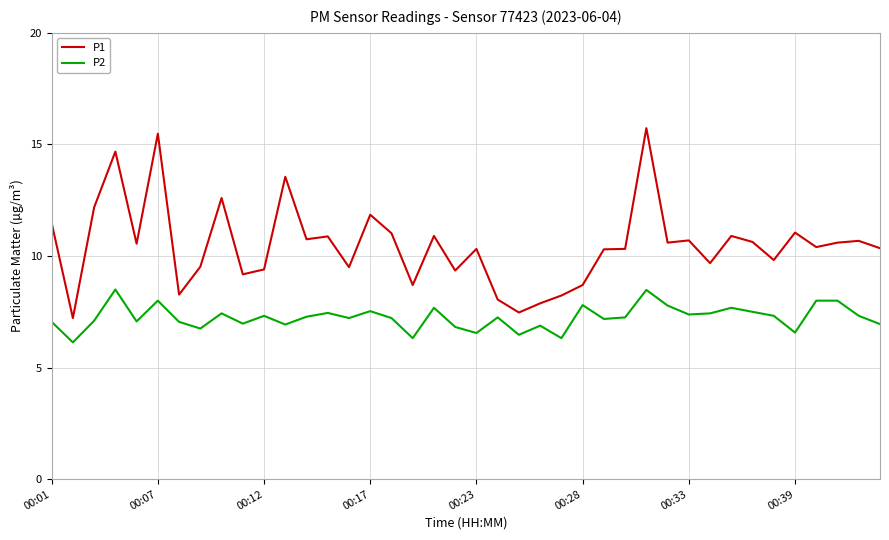

How many distinct data groups are displayed?

2